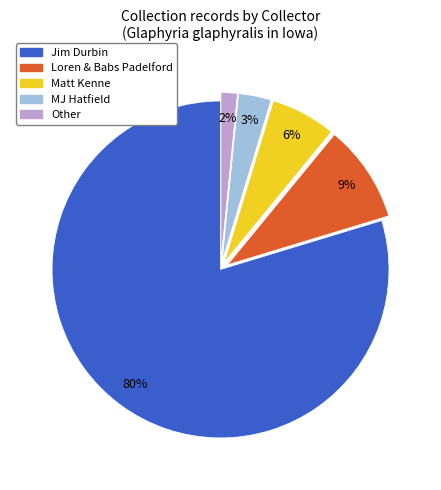

The Jim Durbin slice represents 92% of the pie. True or false?

False